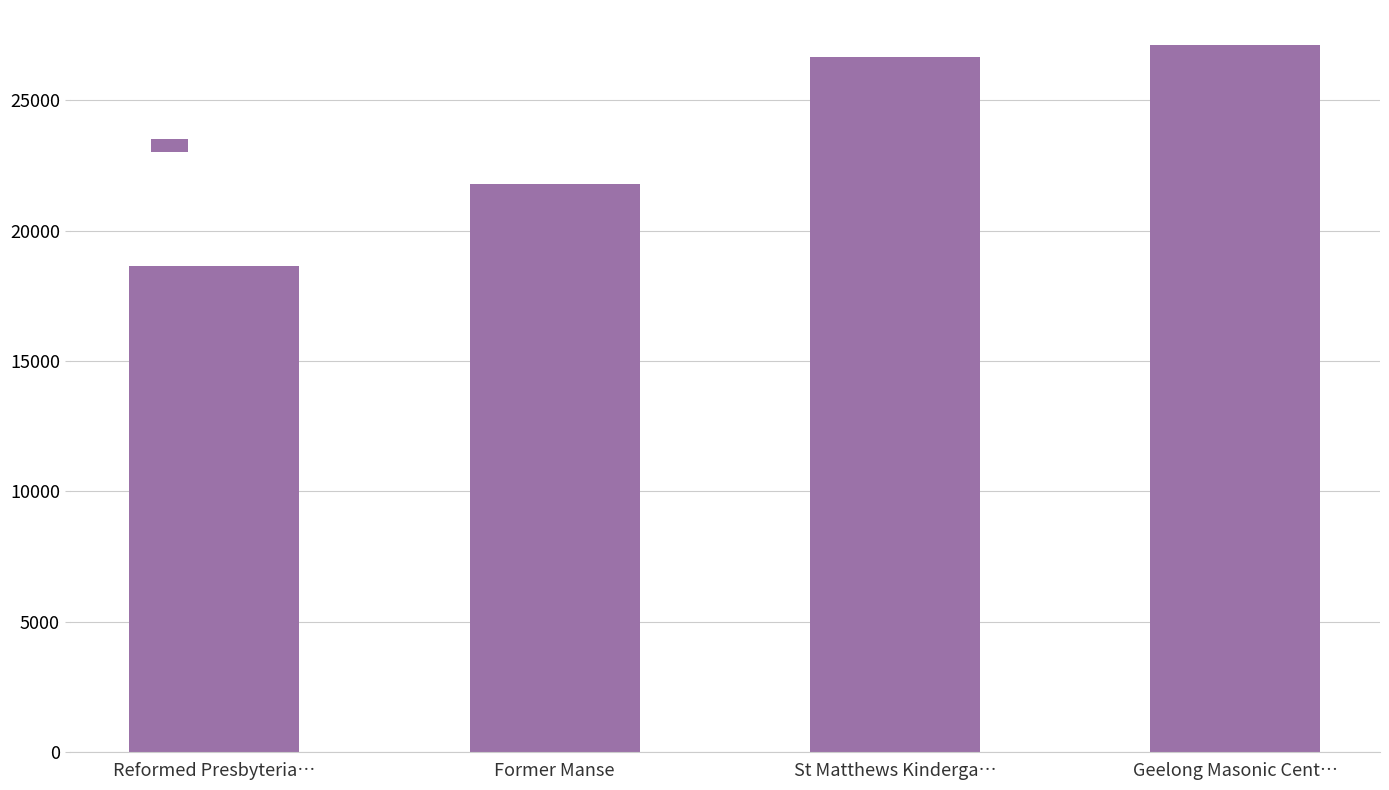

What position from the right is St Matthews Kinderga…?

2